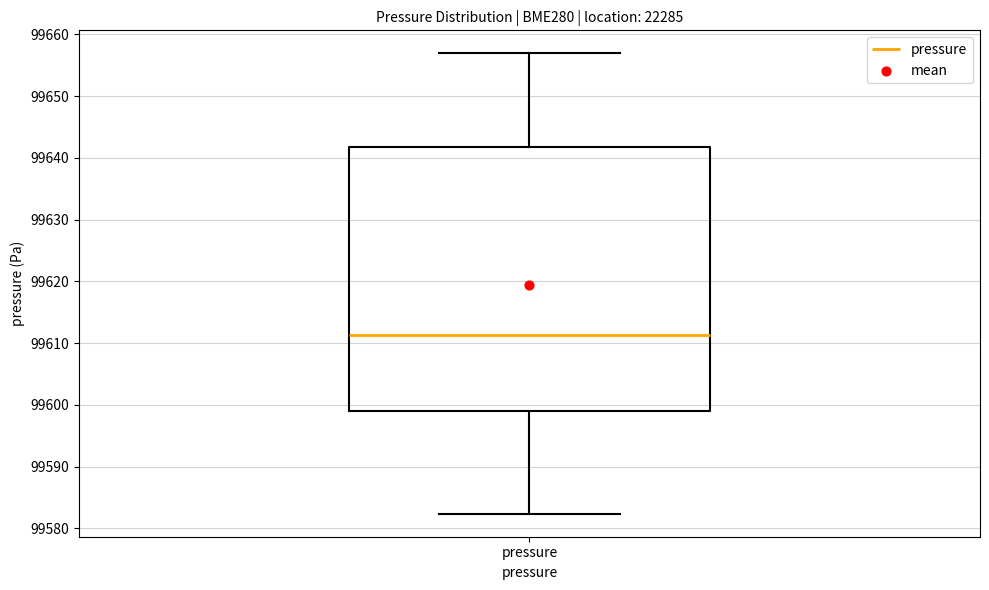

Where is the upper edge of the box for pressure on the y-axis? The values are not printed on the chart, so give them approximately, as read against the axis.

99642